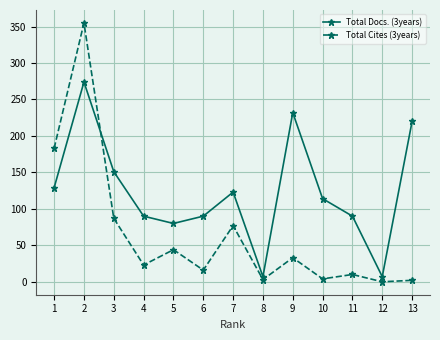

What is the total value across all series at 11?

100